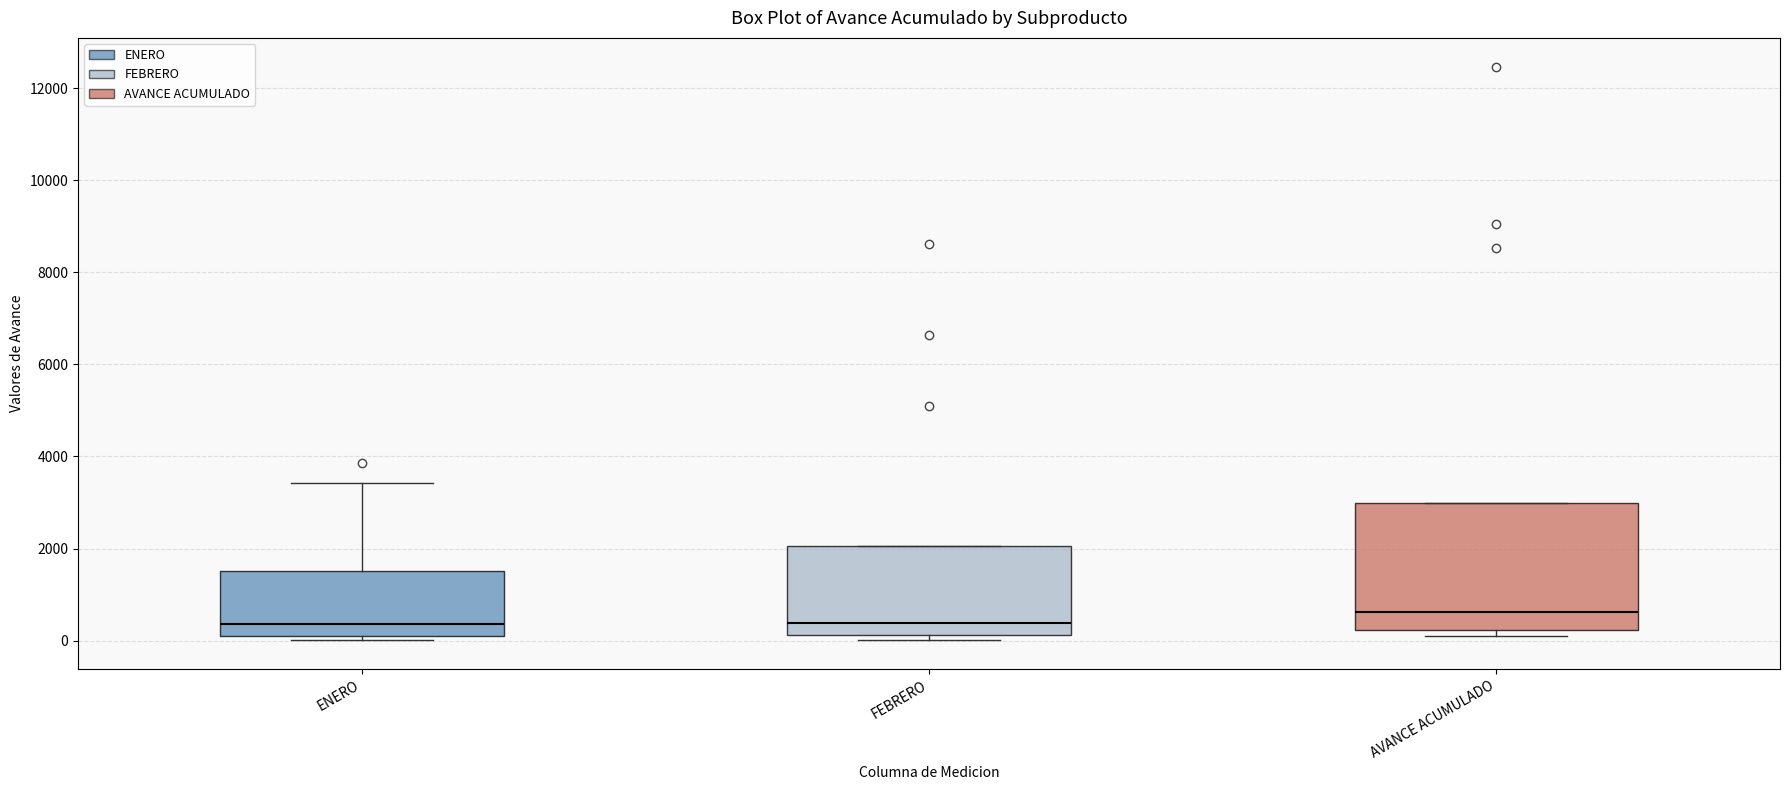

Which box is the tallest, from its lower edge to its upper edge?

AVANCE ACUMULADO